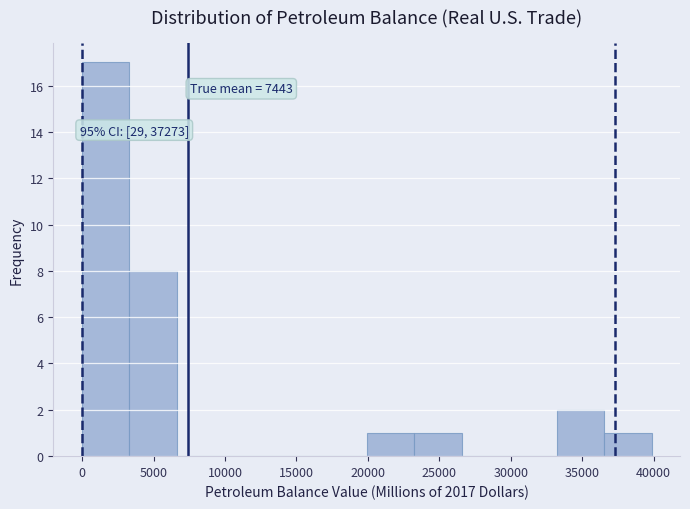

Over which range of the x-axis is the bar tallest?

0 to 3500